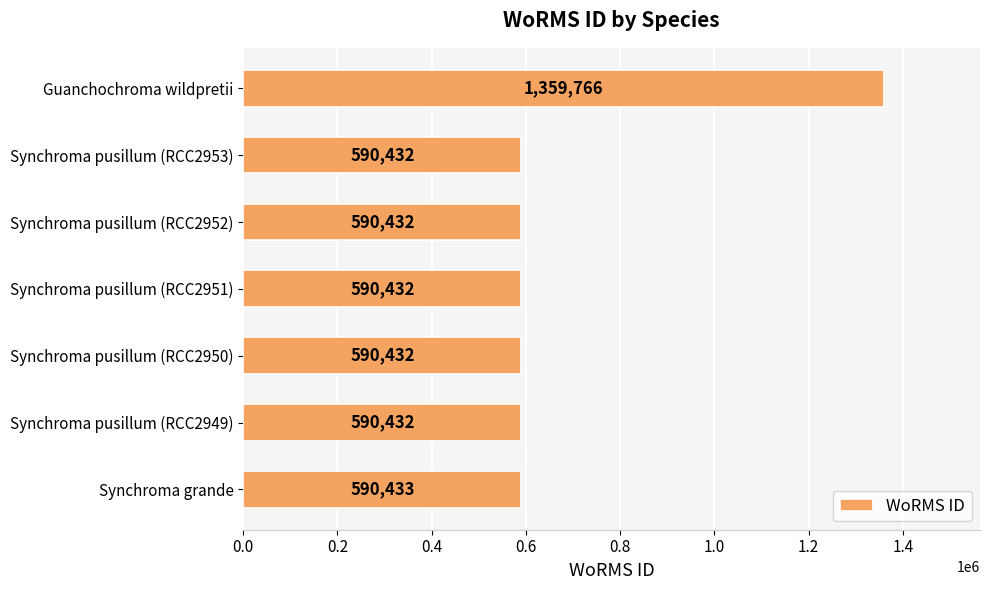

Reading top to bottom, transcribe all the data shown in this chart.

1359766	590432	590432	590432	590432	590432	590433